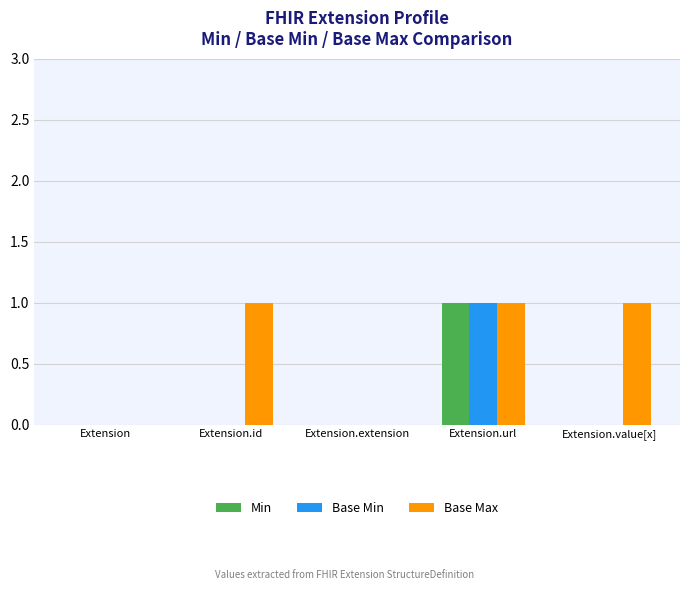

At which category is the sum across all series the highest?

Extension.url